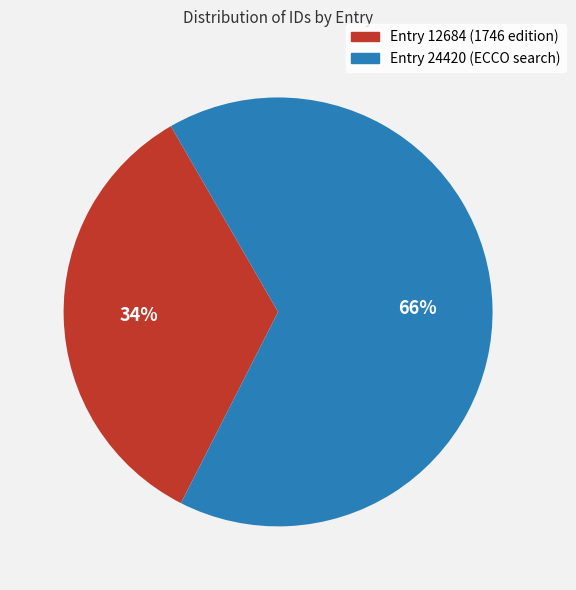

Which slice represents more than half of the pie?

Entry 24420 (ECCO search)